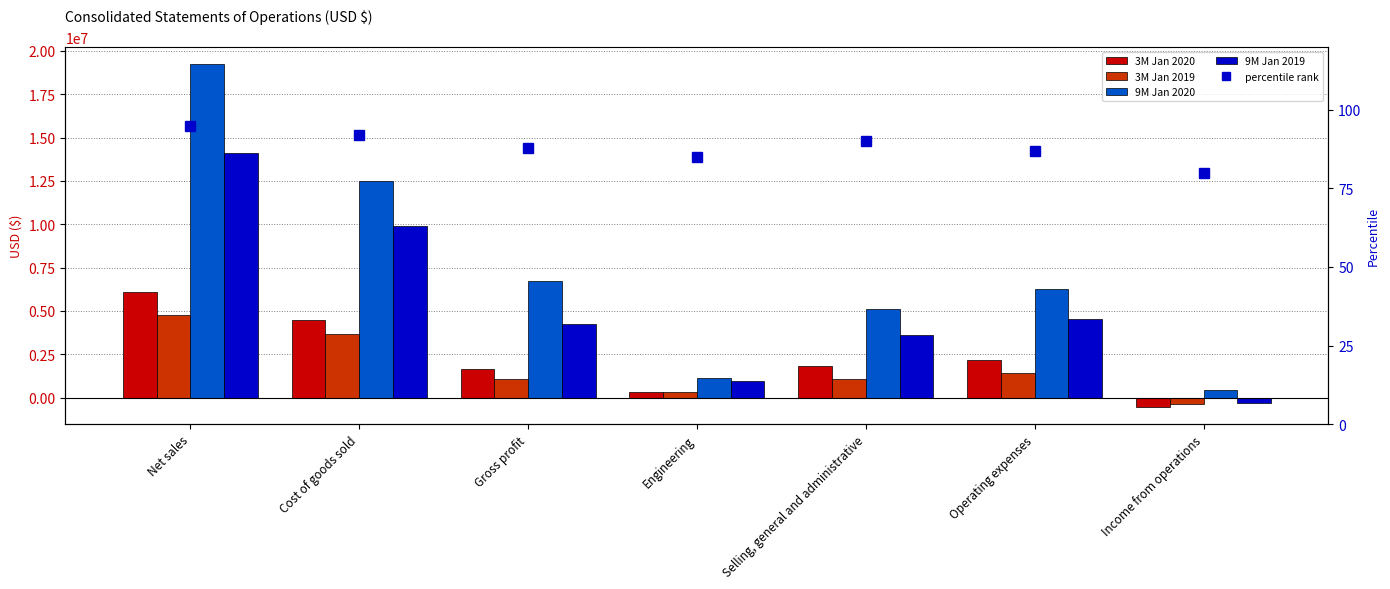

True or false: 3M Jan 2019 has a value of 3680000 at Cost of goods sold.

True